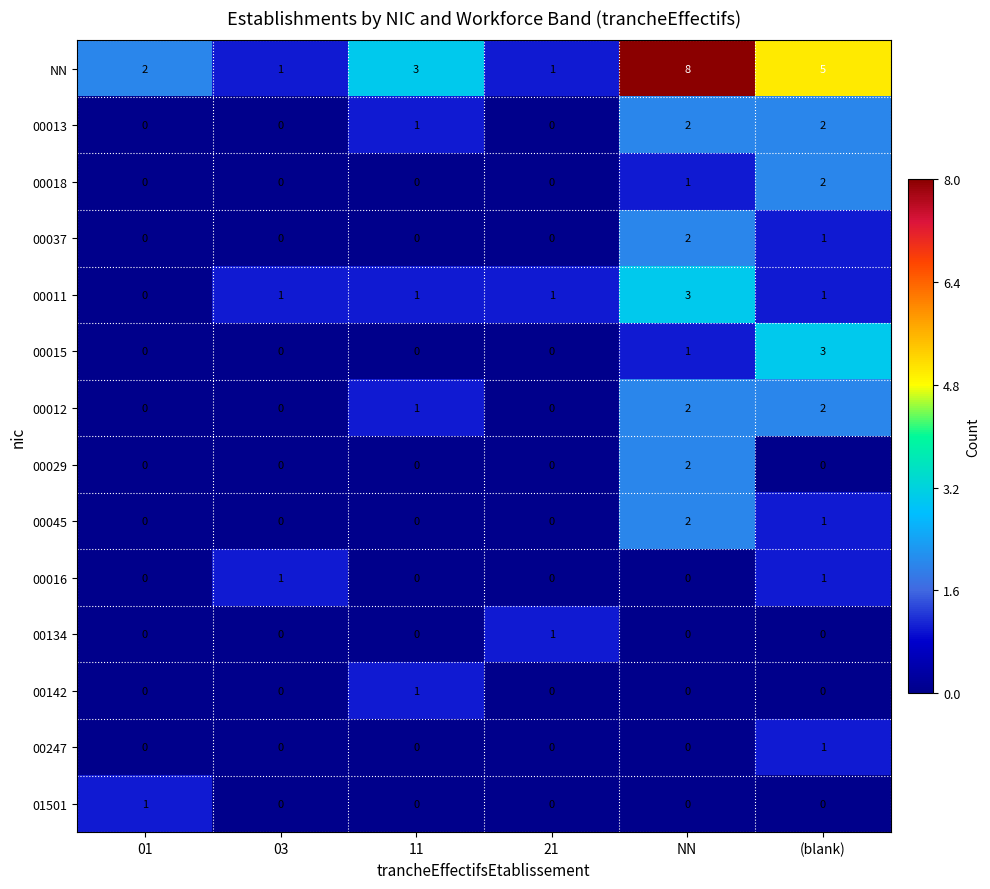

Which category has the highest value across all series?

NN